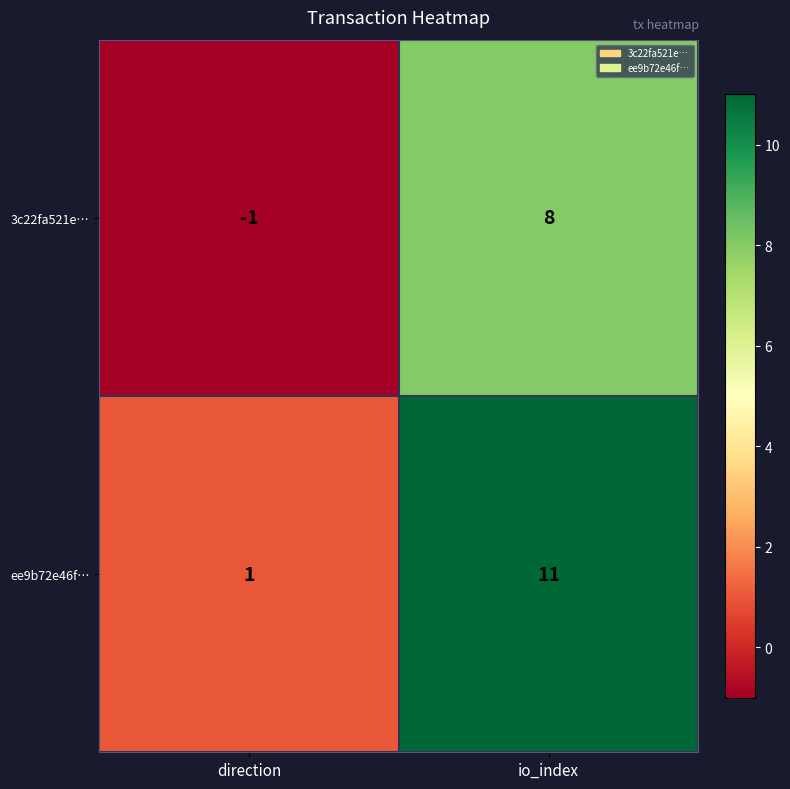

At io_index, list the series in order from smallest to largest.

3c22fa521e…, ee9b72e46f…